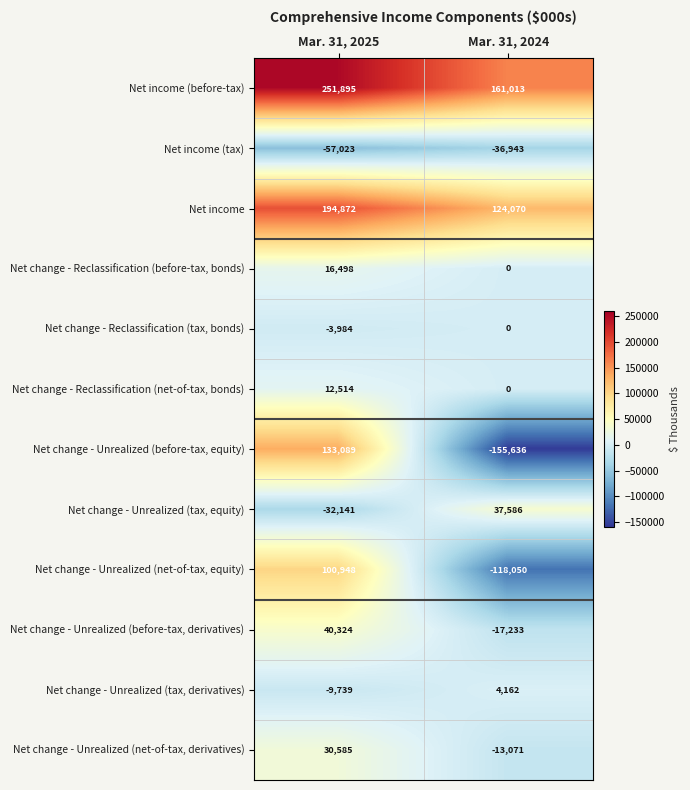

What is the difference between the Net change - Reclassification (tax, bonds) values at Mar. 31, 2024 and Mar. 31, 2025?

3984